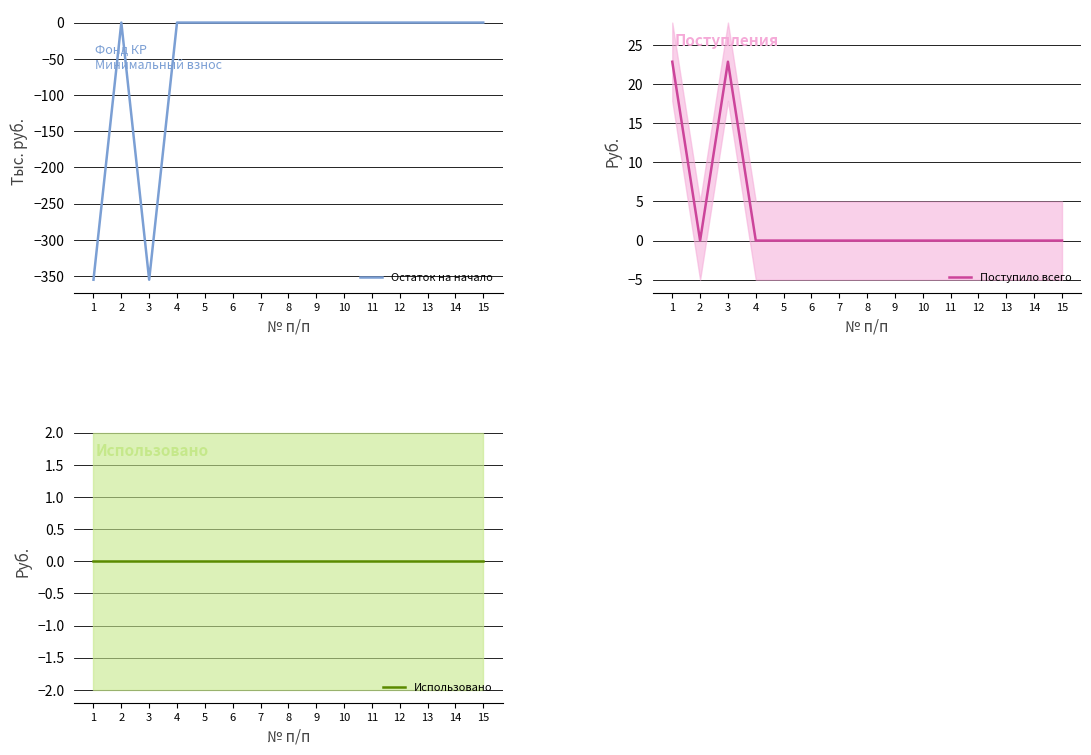

At how many categories does at least one series exceed -10?

15